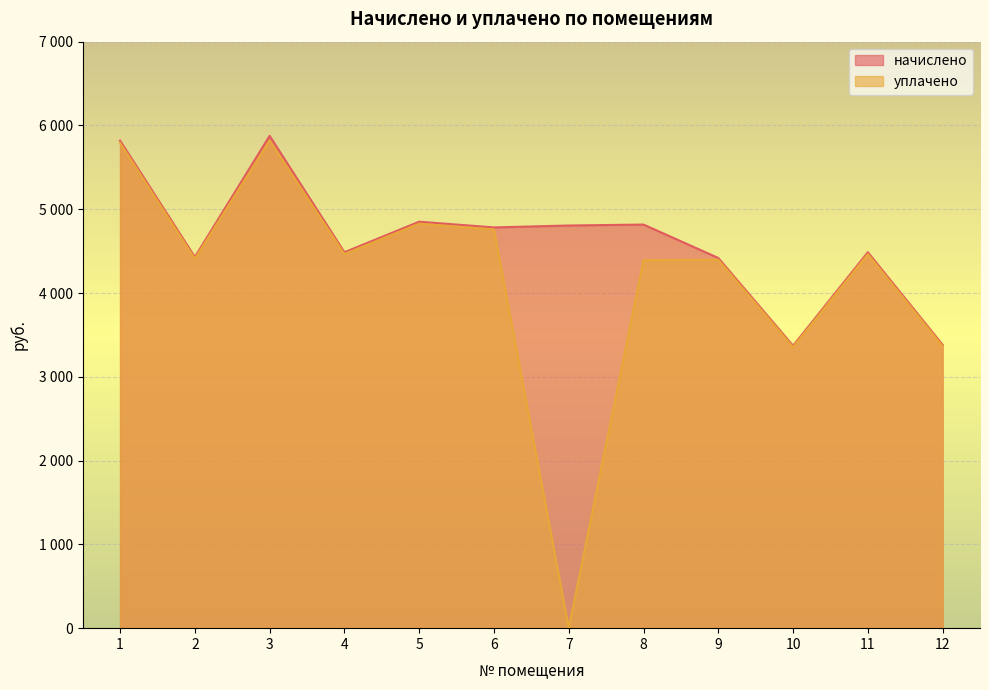

How many categories are shown in the chart?

12